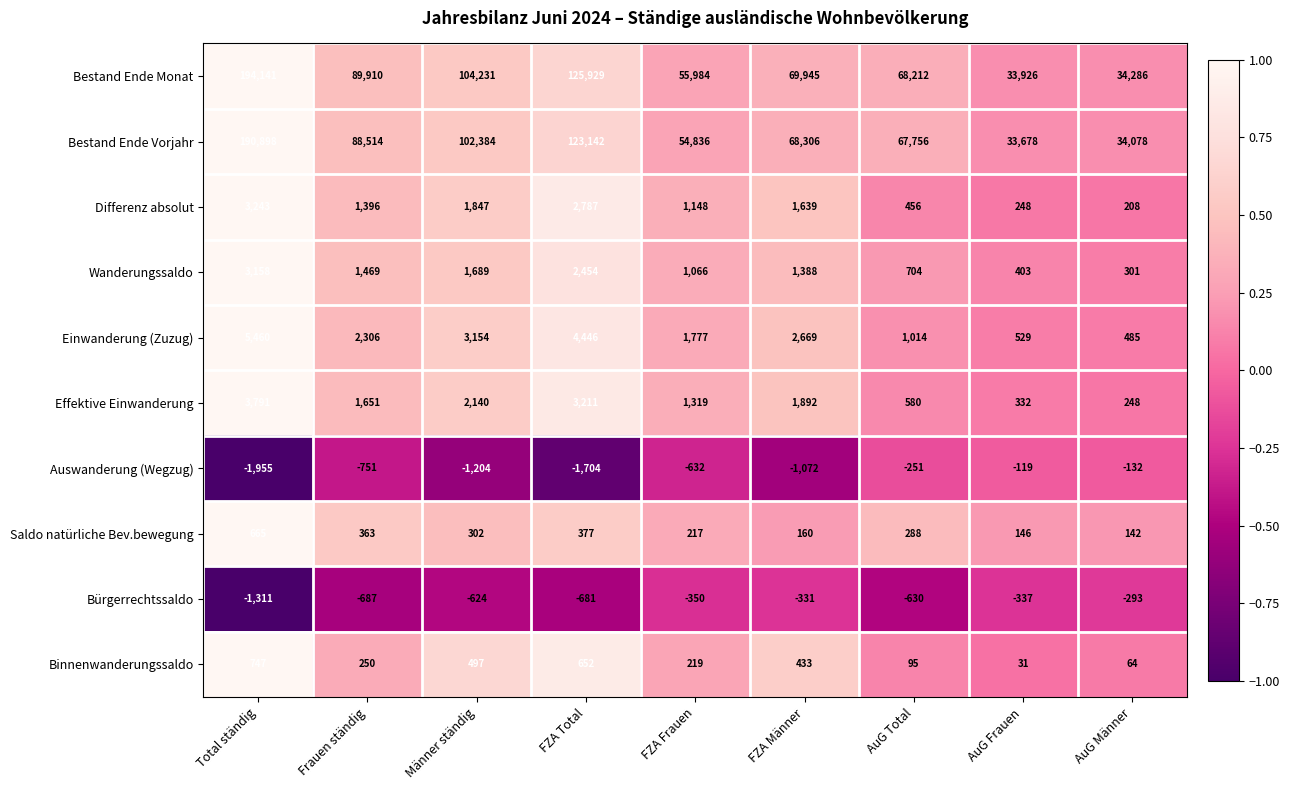

At which label is Wanderungssaldo closest to 1729?

Männer ständig